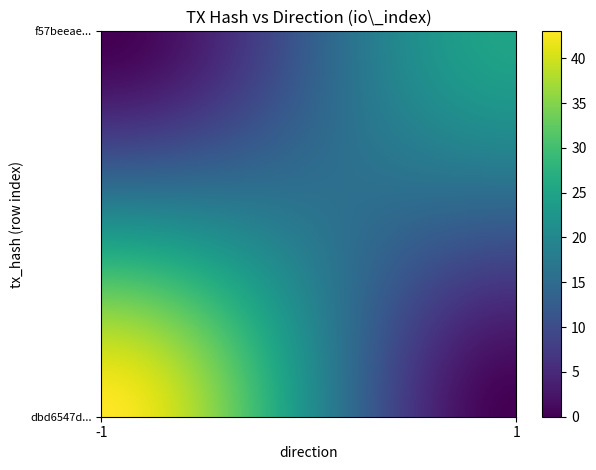

Which series has the largest range (max minus min)?

dbd6547da3f96749eacfe15e990a08e768af0ca